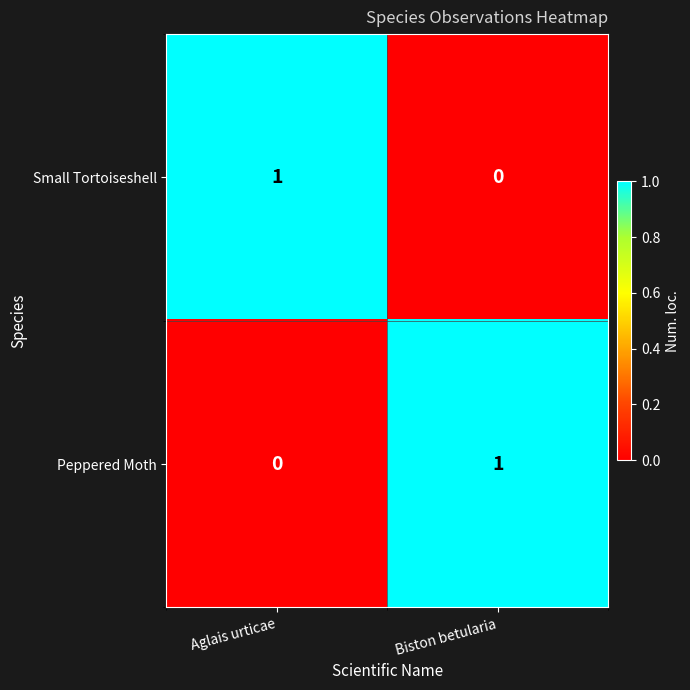

Which category has the lowest value in the Small Tortoiseshell series?

Biston betularia